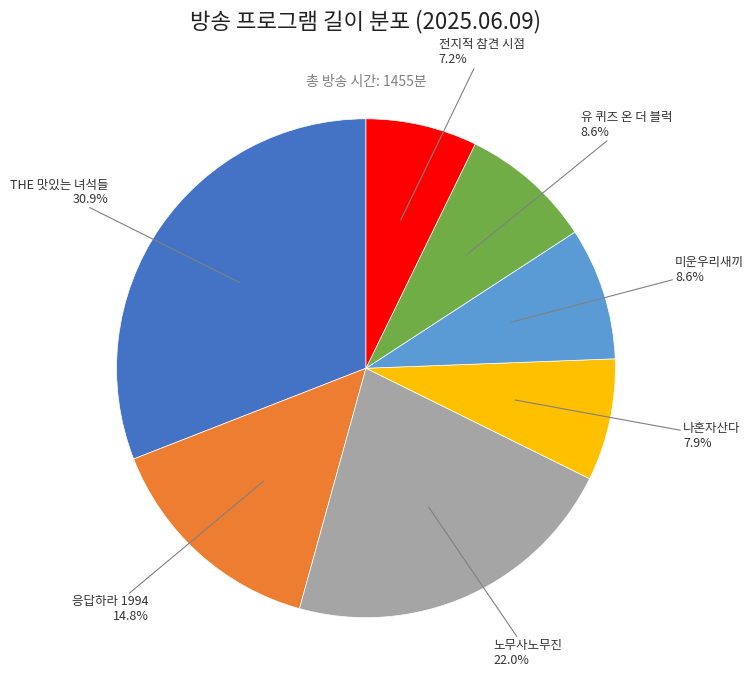

What is the total percentage of 응답하라 1994 and 나혼자산다?

22.7%